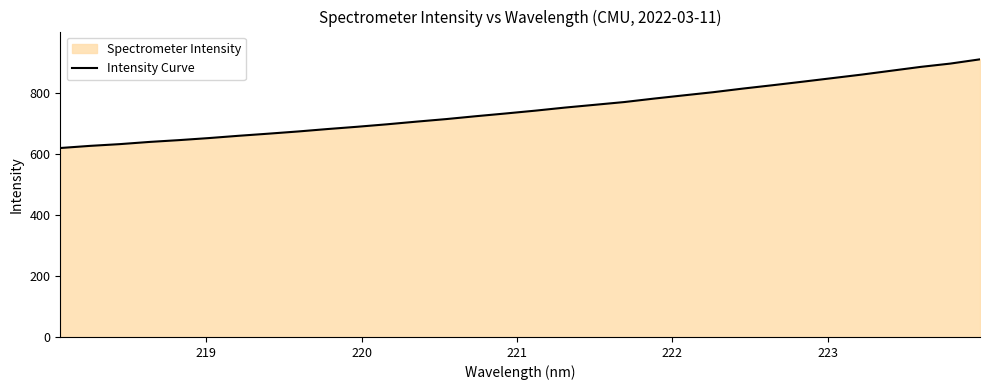

What is the maximum value shown in the chart?

908.9